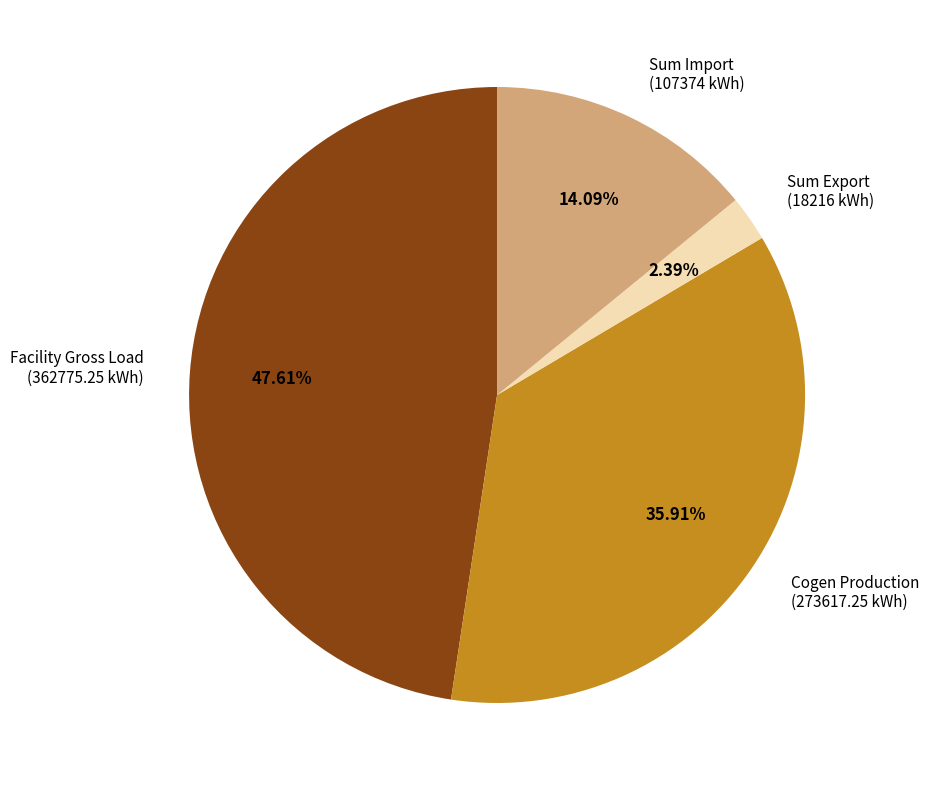

Approximately how many times larger is the value at Cogen Production (273617.25 kWh) compared to Facility Gross Load (362775.25 kWh)?

0.8